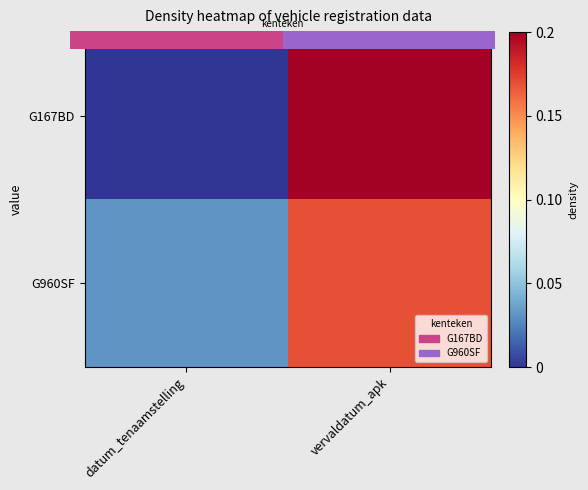

Rank the series at datum_tenaamstelling from highest to lowest value.

G960SF, G167BD